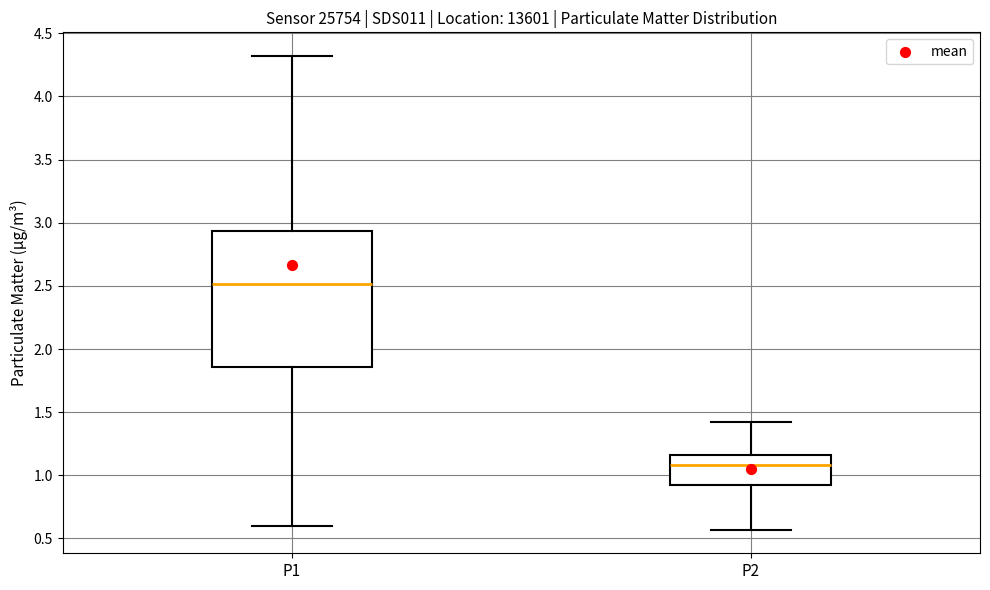

Where does the upper whisker of the box for P2 end on the y-axis? The values are not printed on the chart, so give them approximately, as read against the axis.

1.40